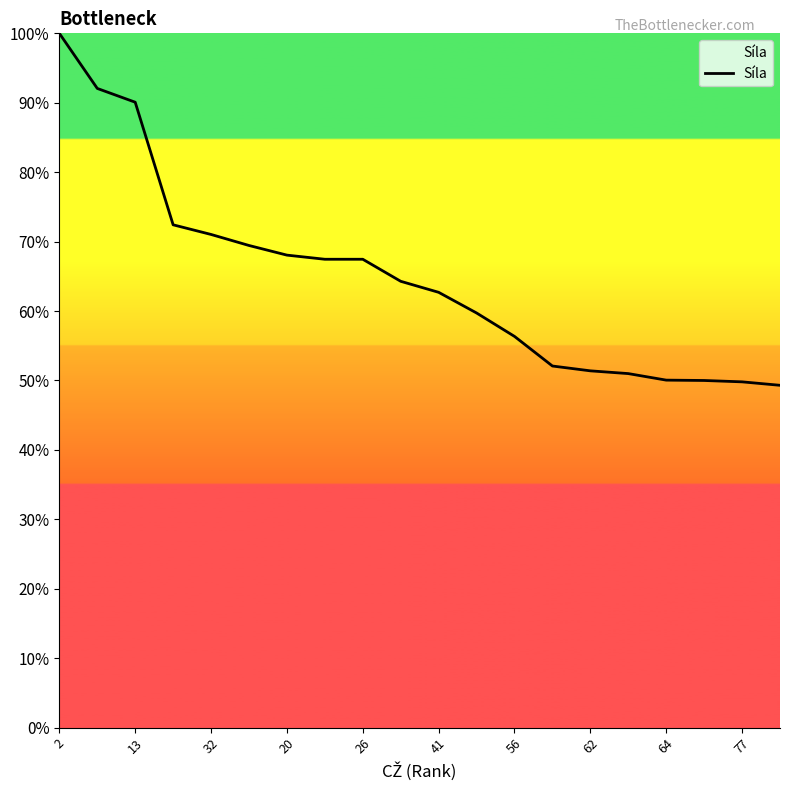

What is the maximum value shown in the chart?

100.0